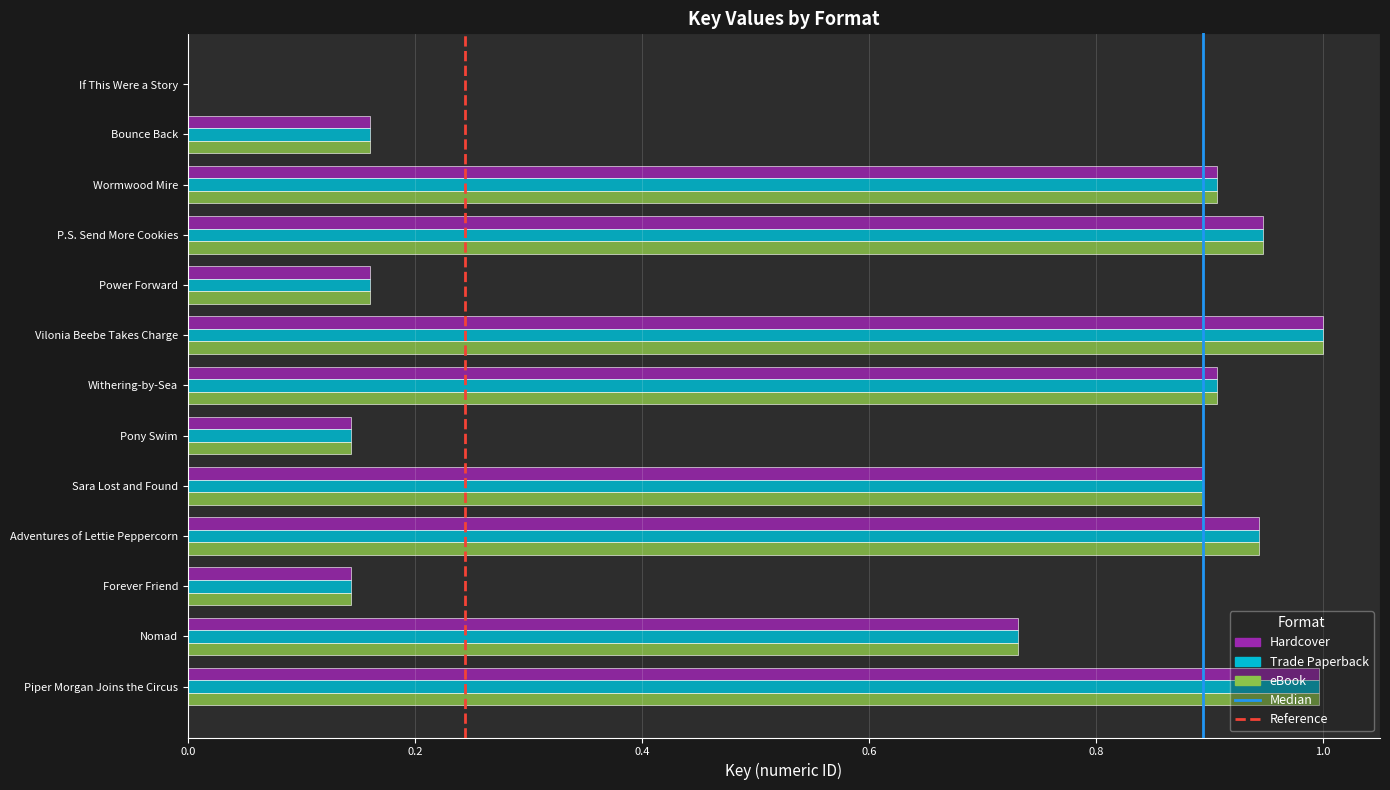

What is the maximum value for Trade Paperback?

1.0